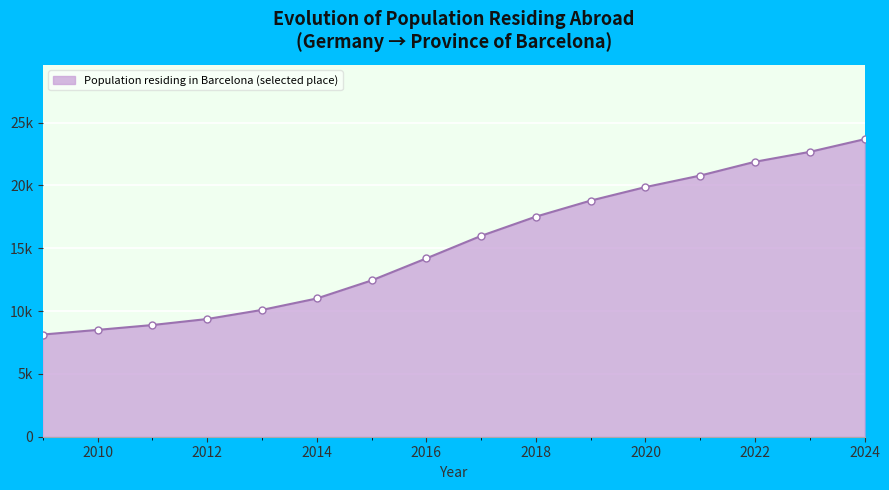

At which label does the data first exceed 15983?

2018